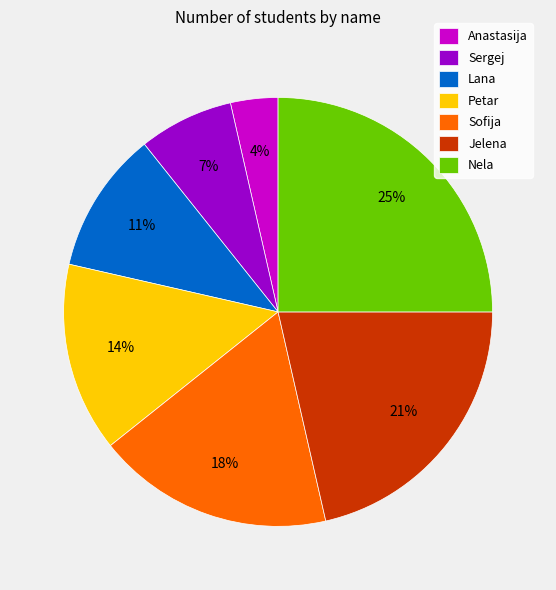

How many slices are in this pie chart?

7